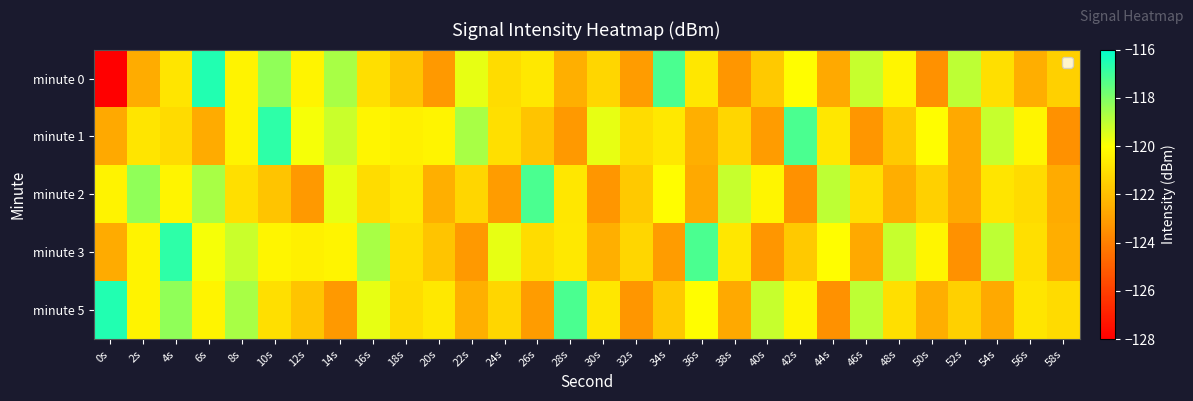

Reading right to left, extract all data points from this chart.

minute 0: 58s=-121.4	56s=-122.5	54s=-121.0	52s=-119.0	50s=-123.4	48s=-120.3	46s=-119.1	44s=-122.7	42s=-120.1	40s=-121.7	38s=-123.3	36s=-120.8	34s=-117.2	32s=-123.1	30s=-121.3	28s=-122.5	26s=-120.7	24s=-121.1	22s=-119.6	20s=-123.2	18s=-121.8	16s=-121.0	14s=-118.6	12s=-120.3	10s=-118.3	8s=-120.4	6s=-116.6	4s=-120.8	2s=-122.6	0s=-128.0
minute 1: 58s=-123.4	56s=-120.3	54s=-119.1	52s=-122.7	50s=-120.1	48s=-121.7	46s=-123.3	44s=-120.8	42s=-117.2	40s=-123.1	38s=-121.3	36s=-122.5	34s=-120.7	32s=-121.1	30s=-119.6	28s=-123.2	26s=-121.8	24s=-121.0	22s=-118.6	20s=-120.3	18s=-120.5	16s=-120.3	14s=-119.1	12s=-119.8	10s=-116.7	8s=-120.4	6s=-122.6	4s=-121.1	2s=-120.8	0s=-122.7
minute 2: 58s=-122.6	56s=-121.1	54s=-120.8	52s=-122.7	50s=-121.4	48s=-122.5	46s=-121.0	44s=-119.0	42s=-123.4	40s=-120.3	38s=-119.1	36s=-122.7	34s=-120.1	32s=-121.7	30s=-123.3	28s=-120.8	26s=-117.2	24s=-123.1	22s=-121.3	20s=-122.5	18s=-120.7	16s=-121.1	14s=-119.6	12s=-123.2	10s=-121.8	8s=-121.0	6s=-118.6	4s=-120.3	2s=-118.3	0s=-120.4
minute 3: 58s=-122.5	56s=-121.0	54s=-119.0	52s=-123.4	50s=-120.3	48s=-119.1	46s=-122.7	44s=-120.1	42s=-121.7	40s=-123.3	38s=-120.8	36s=-117.2	34s=-123.1	32s=-121.3	30s=-122.5	28s=-120.7	26s=-121.1	24s=-119.6	22s=-123.2	20s=-121.8	18s=-121.0	16s=-118.6	14s=-120.3	12s=-120.5	10s=-120.3	8s=-119.1	6s=-119.8	4s=-116.7	2s=-120.4	0s=-122.6
minute 5: 58s=-121.1	56s=-120.8	54s=-122.7	52s=-121.4	50s=-122.5	48s=-121.0	46s=-119.0	44s=-123.4	42s=-120.3	40s=-119.1	38s=-122.7	36s=-120.1	34s=-121.7	32s=-123.3	30s=-120.8	28s=-117.2	26s=-123.1	24s=-121.3	22s=-122.5	20s=-120.7	18s=-121.1	16s=-119.6	14s=-123.2	12s=-121.8	10s=-121.0	8s=-118.6	6s=-120.3	4s=-118.3	2s=-120.4	0s=-116.6